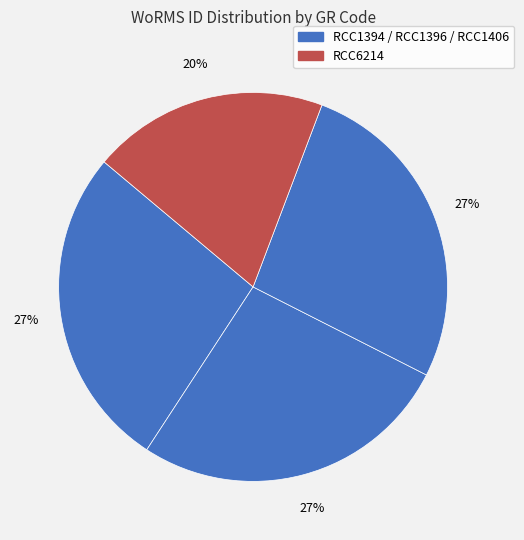

Count the number of slices in the pie.

4